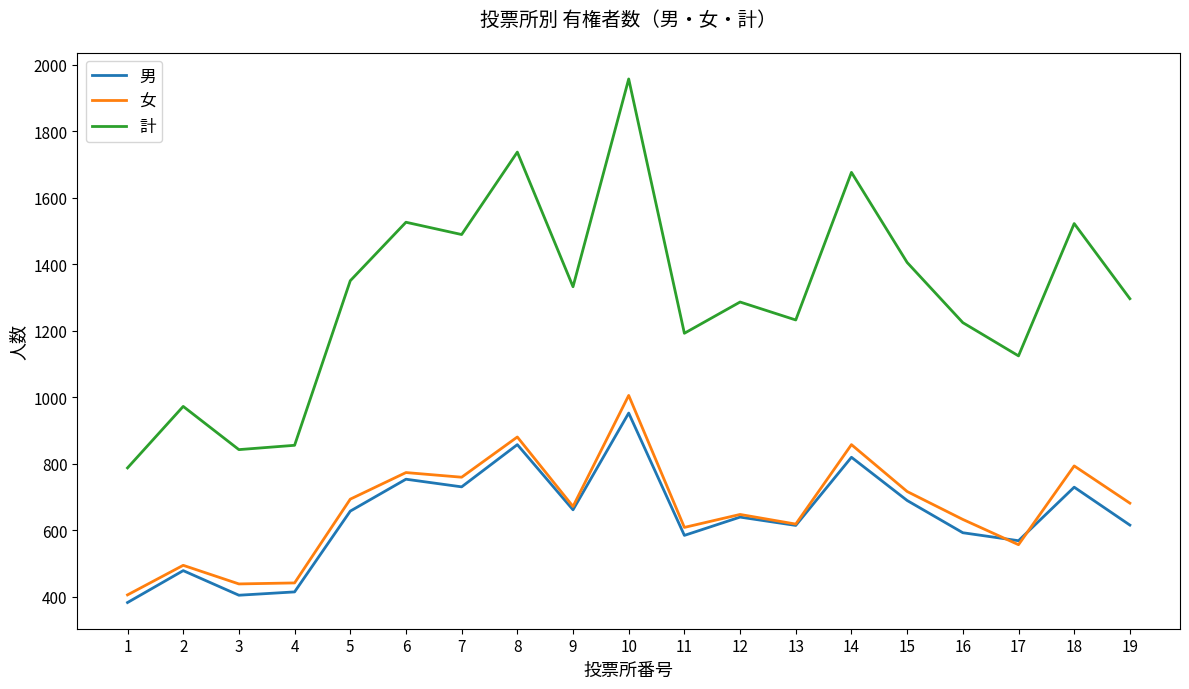

Read the 計 value at 4.

855